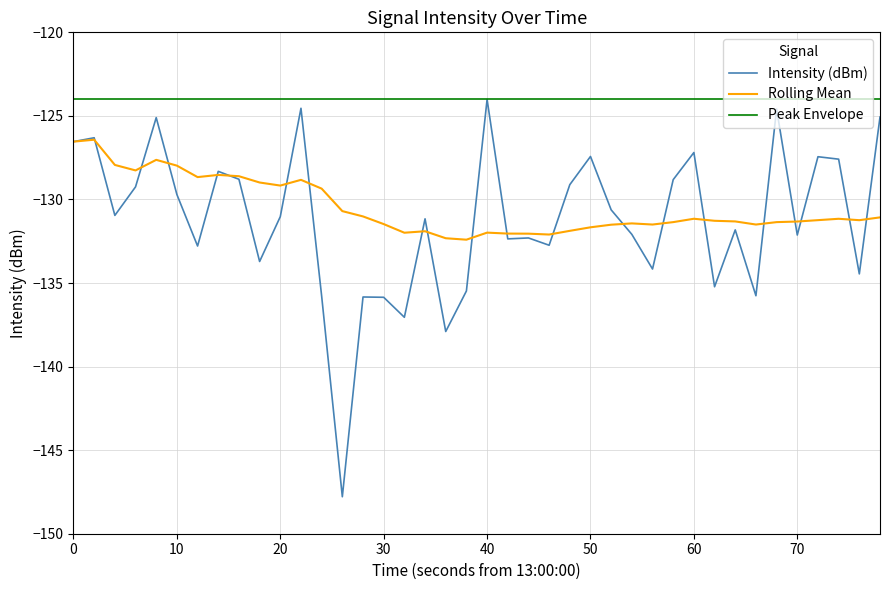

Which series has the widest spread of values?

Intensity (dBm)